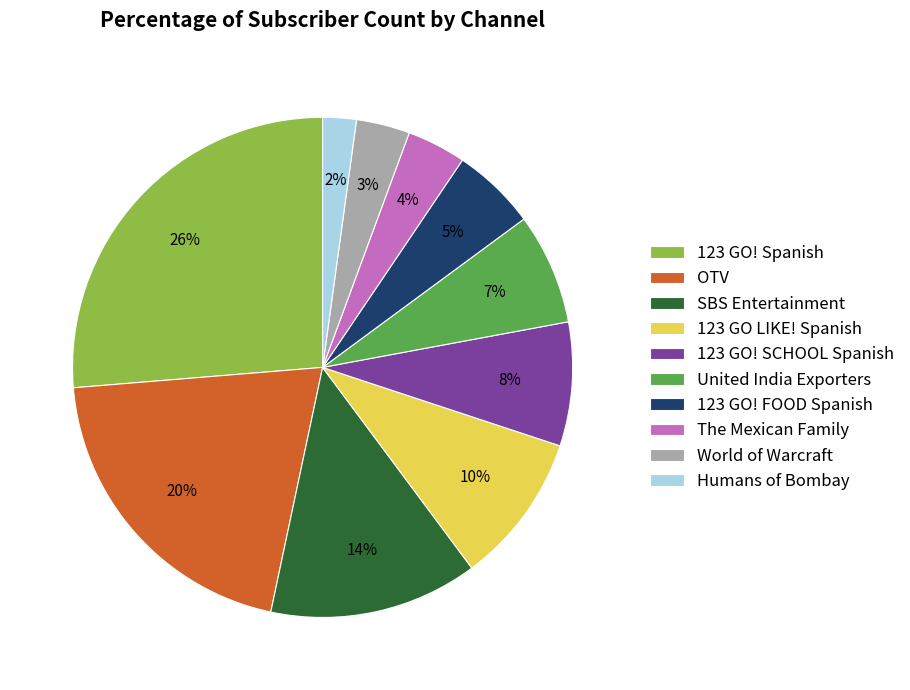

Combined, do The Mexican Family and World of Warcraft account for over 50%?

No